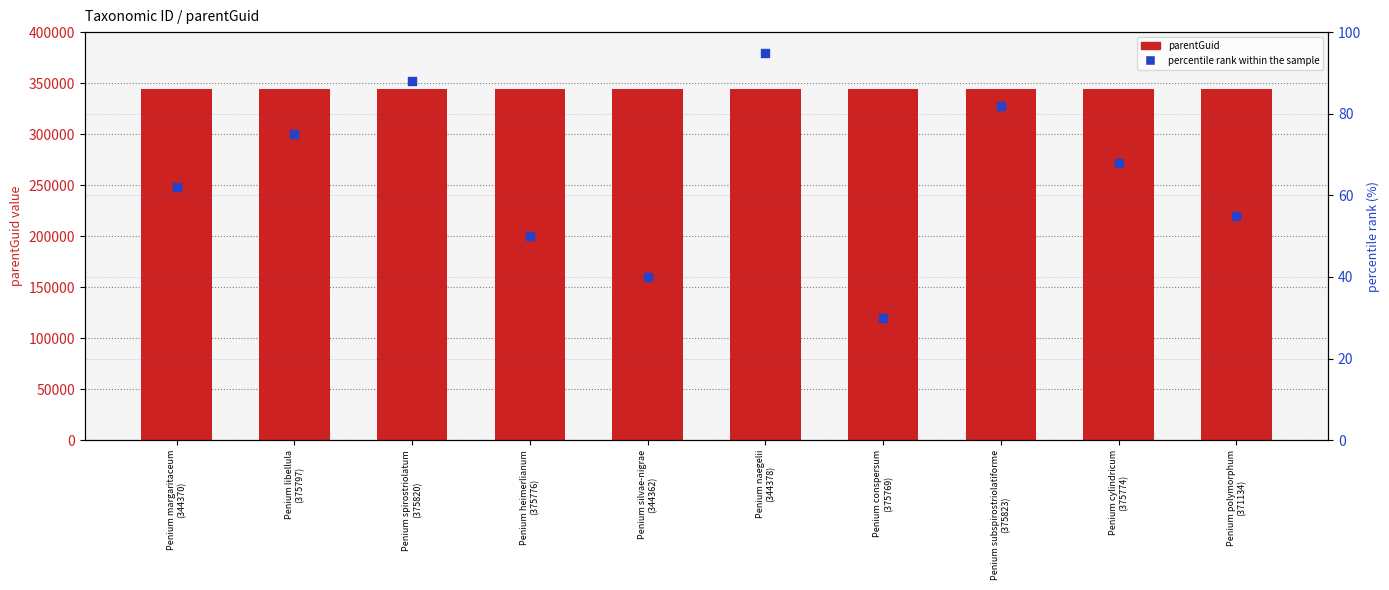

At how many categories does at least one series exceed 14537?

10